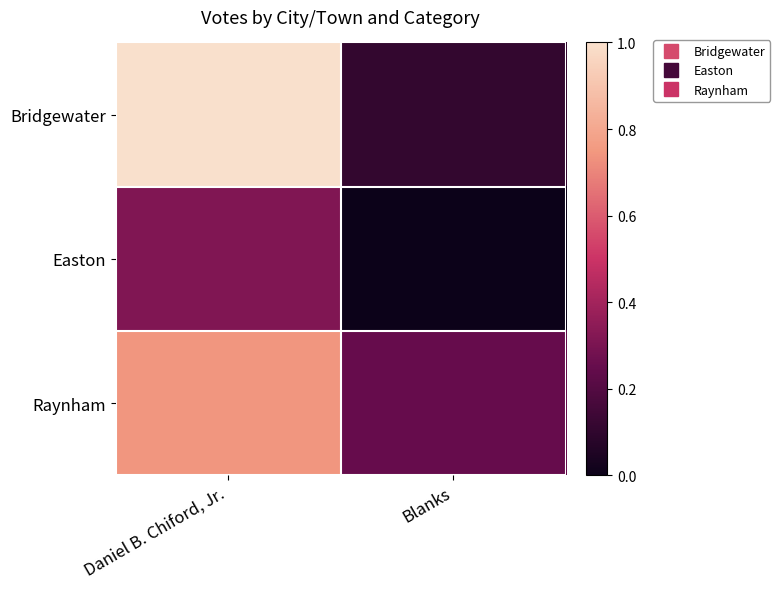

What is the greatest value displayed?

1.0